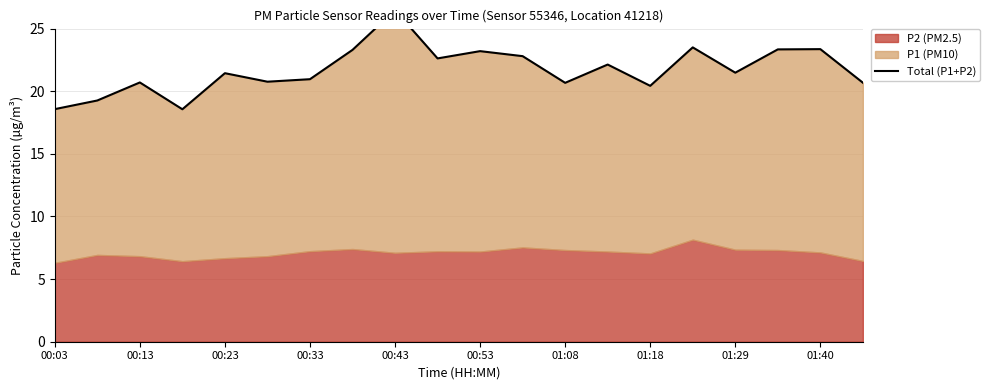

What is the maximum value shown in the chart?

26.5